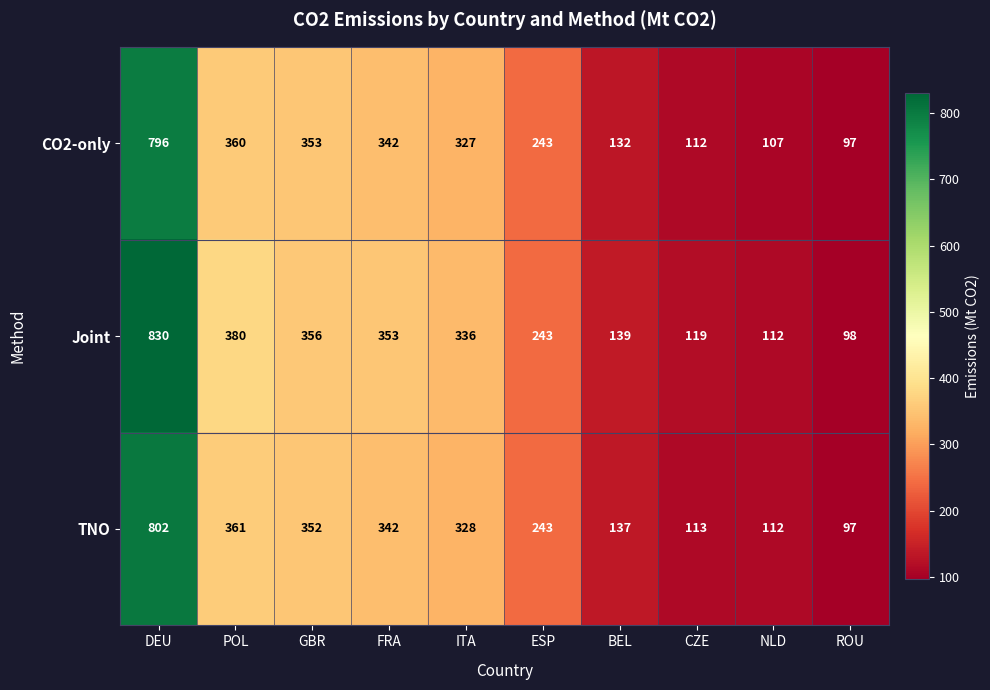

Rank the series at POL from highest to lowest value.

Joint, TNO, CO2-only